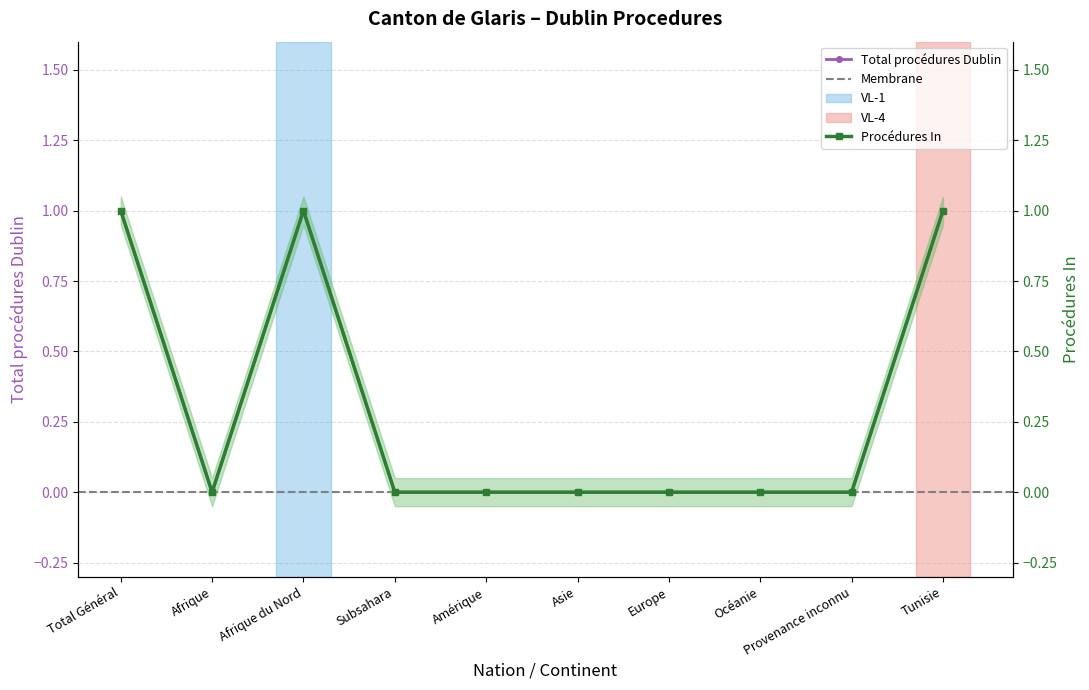

True or false: Total procédures Dublin has a value of 0 at Amérique.

True